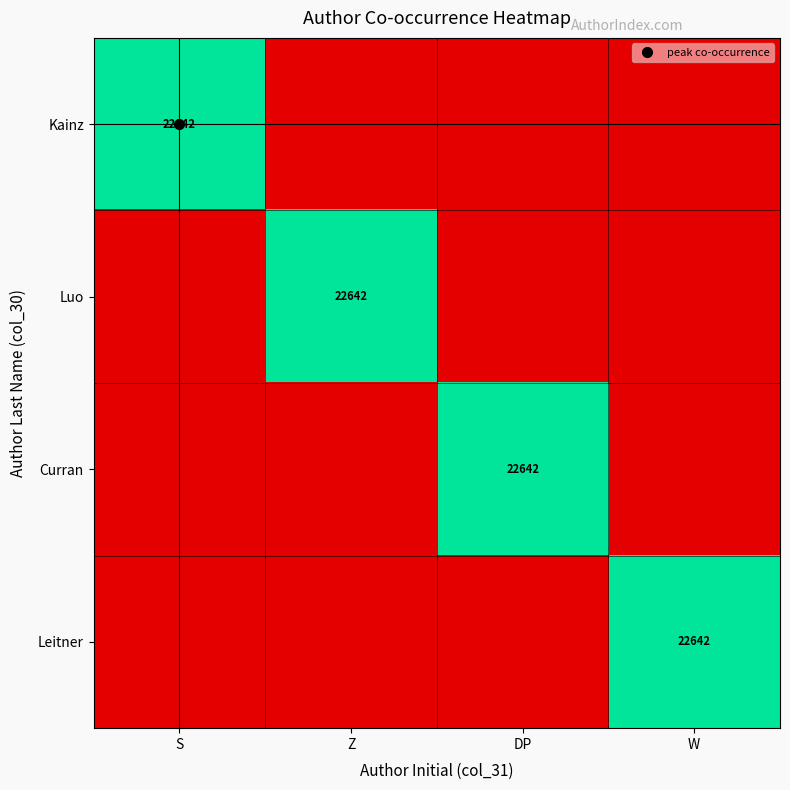

At DP, list the series in order from smallest to largest.

Kainz, Luo, Leitner, Curran